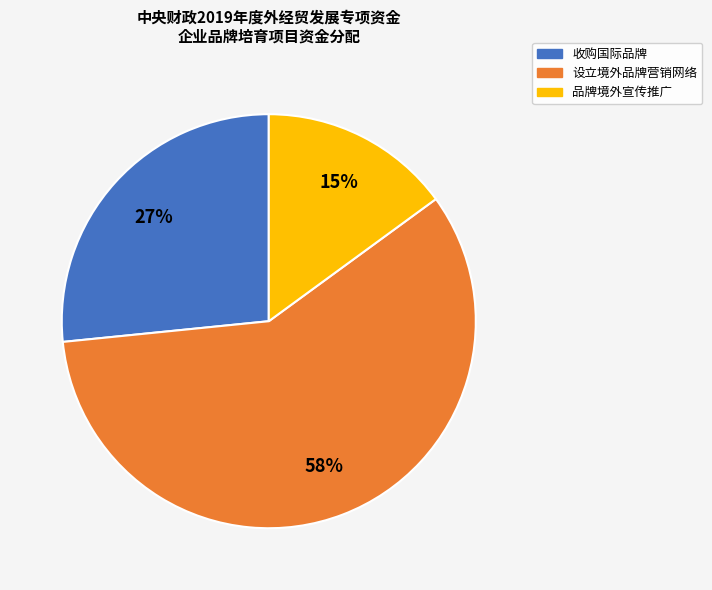

How many slices are in this pie chart?

3